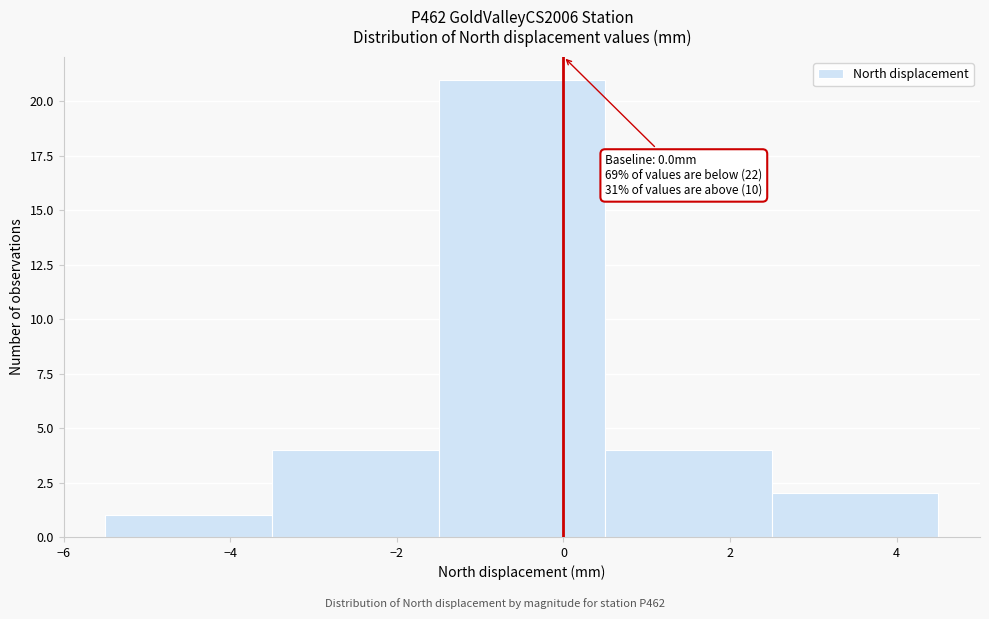

Over which range of the x-axis is the bar tallest?

-1.5 to 0.5